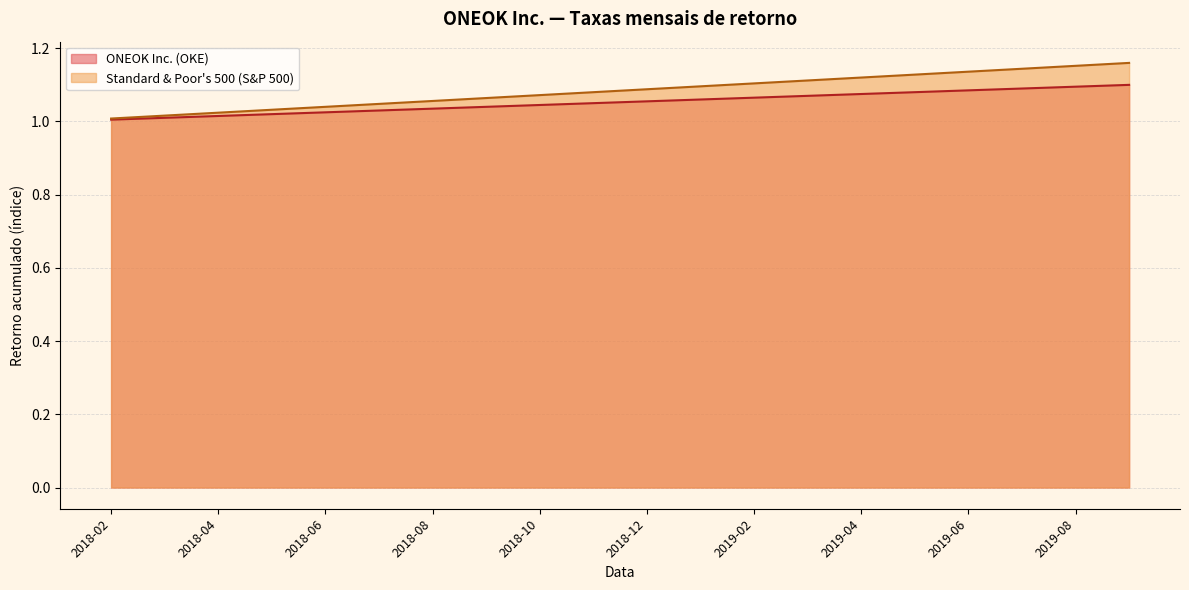

What is the value of the ONEOK Inc. (OKE) point at the 17th from the left?

1.1